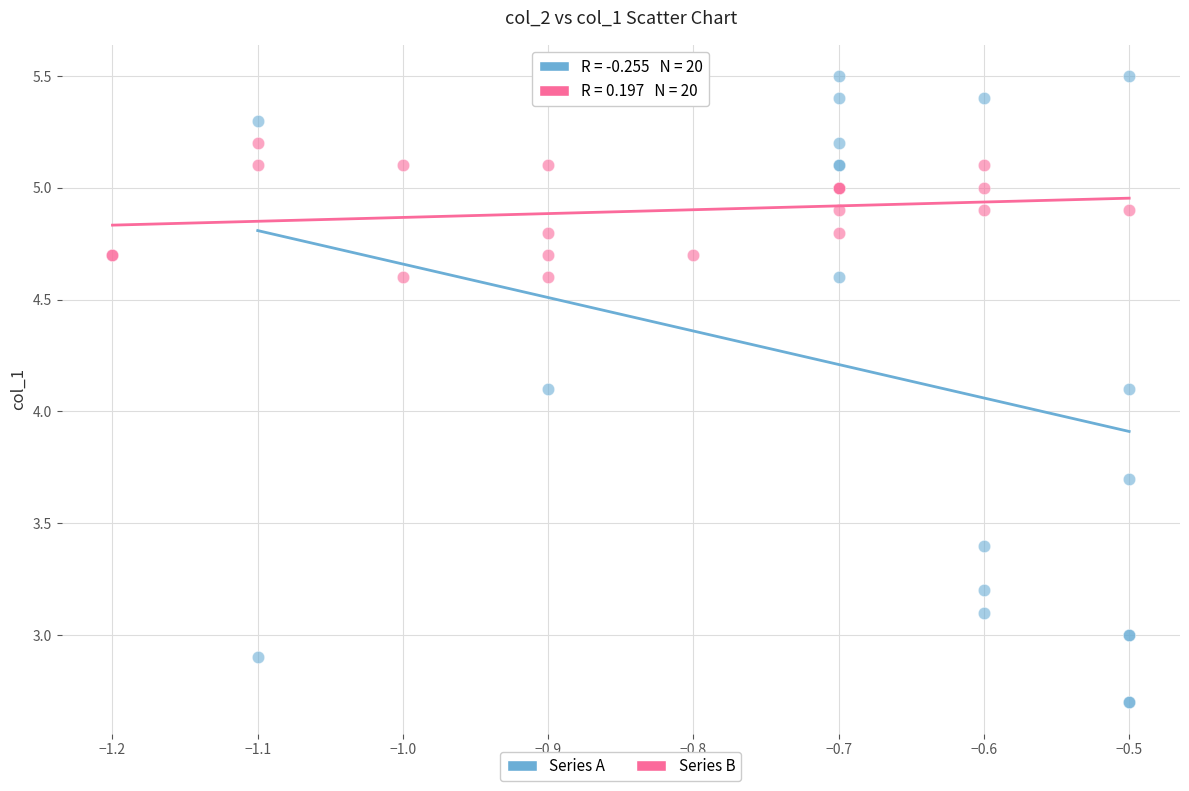

Which series contains the lowest Y value?

Series A